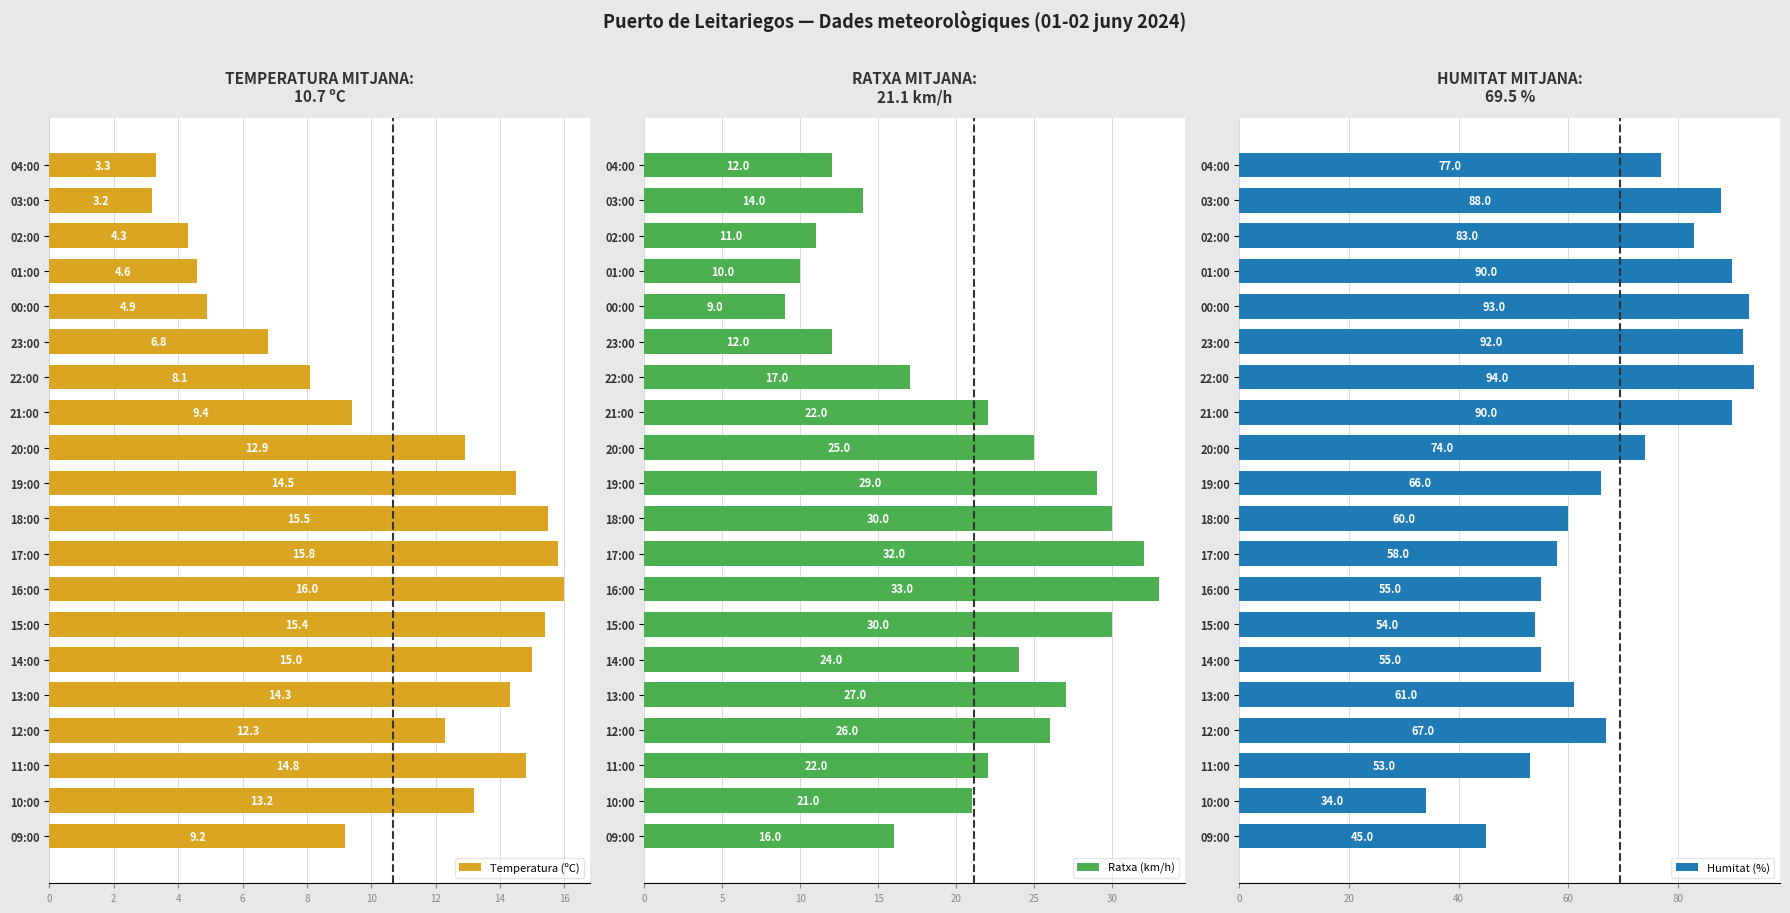

What is the sum of the Ratxa (km/h) values at 11:00 and 09:00?

38